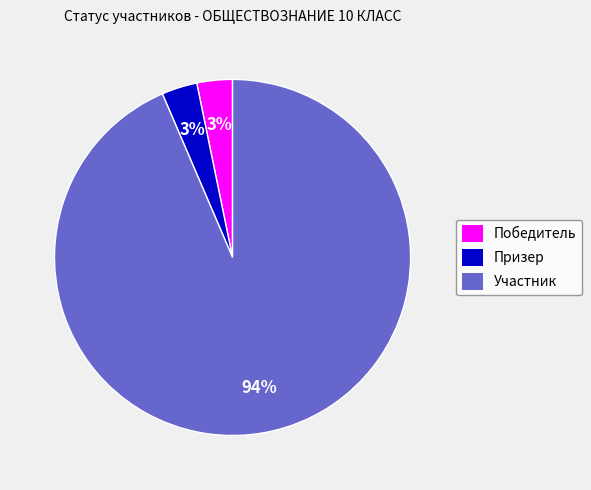

What is the largest slice in the pie chart?

Участник